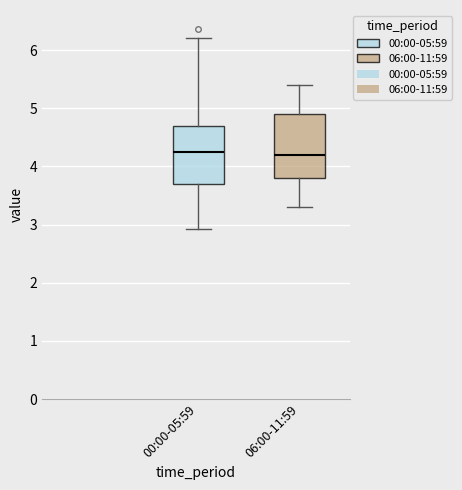

Reading left to right, read every box against the y-axis: the position of its median line, the range the box covers, and the ends of its whiskers. The values are not printed on the chart, so give them approximately, as read against the axis.

00:00-05:59: median 4.3, box 3.7 to 4.7, whiskers 2.9 to 6.2
06:00-11:59: median 4.2, box 3.8 to 4.9, whiskers 3.3 to 5.4